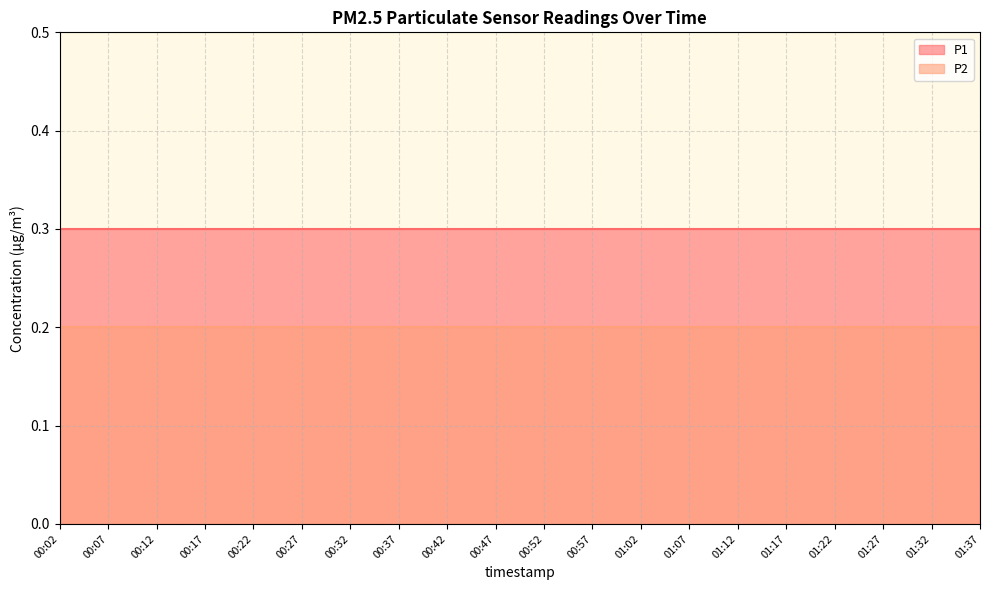

Rank the series by their maximum value, from highest to lowest.

P1, P2